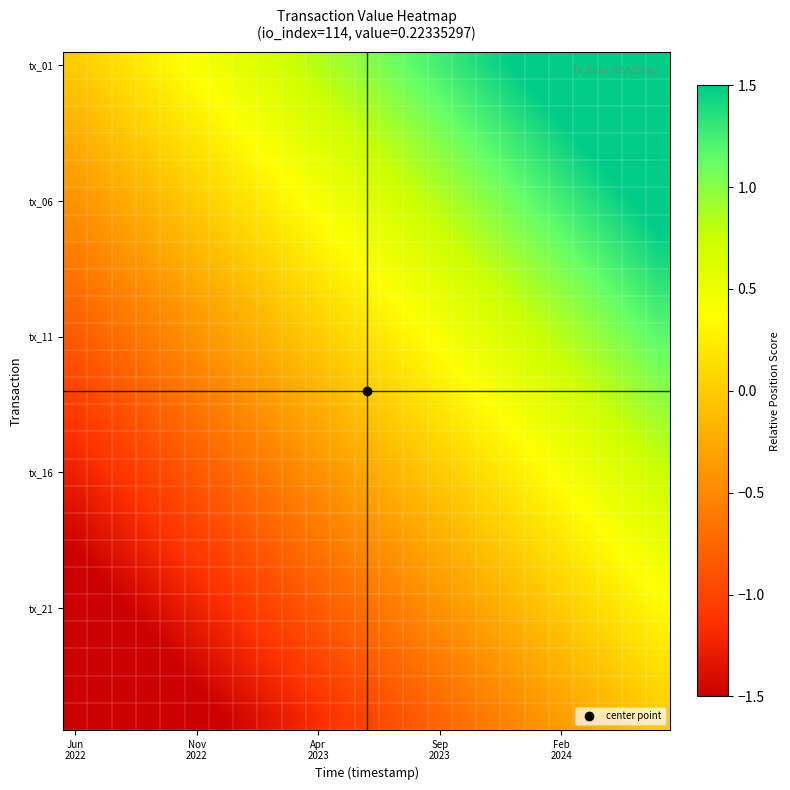

Which series has the largest total across all categories?

tx_01